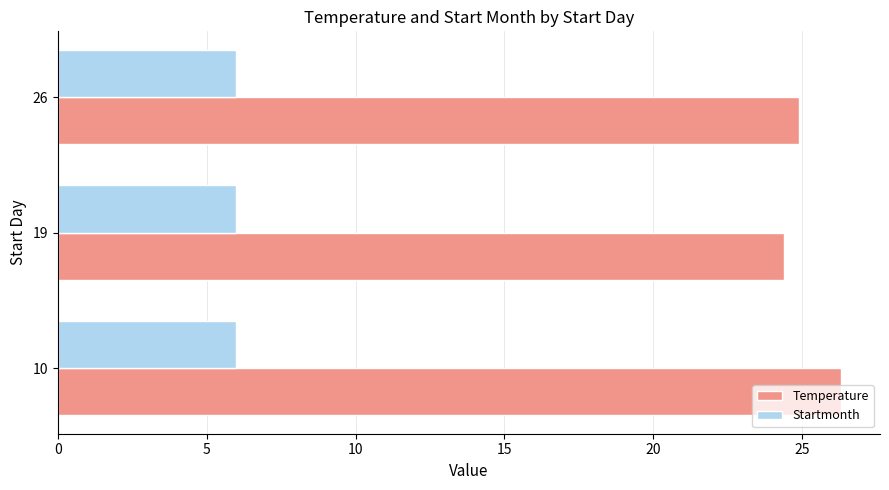

What value does the Startmonth series have at 19?

6.0